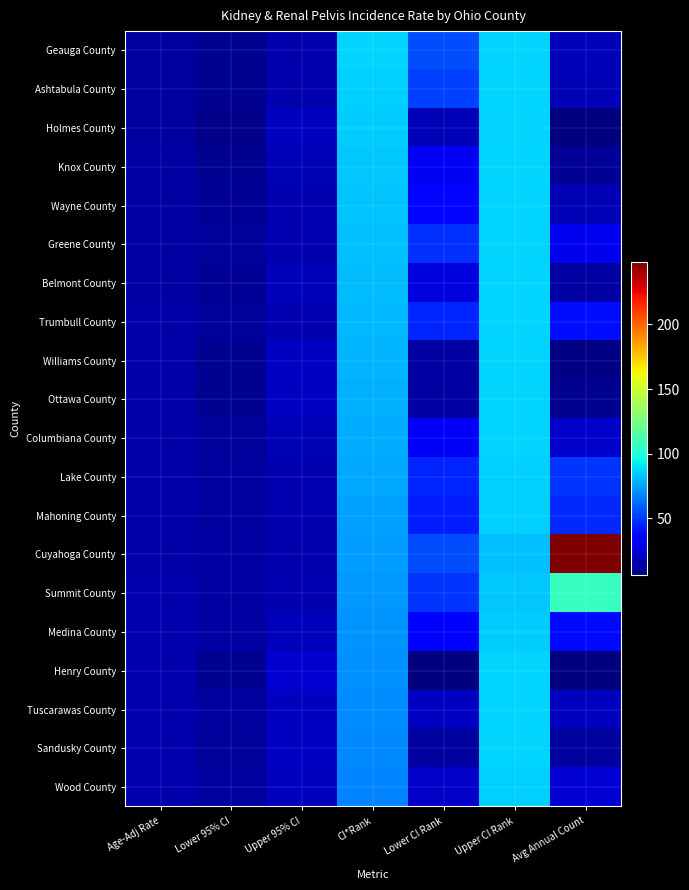

What is the spread (max minus min) of values at Lower 95% CI?

5.6